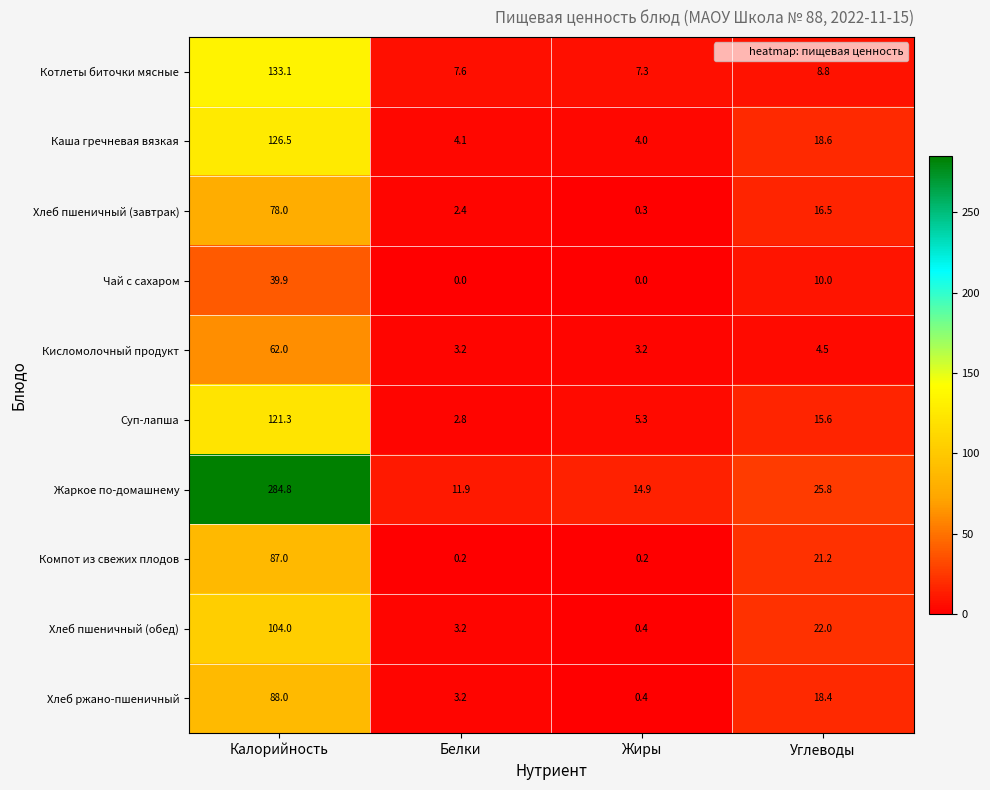

Which label corresponds to the largest value in the chart?

Калорийность